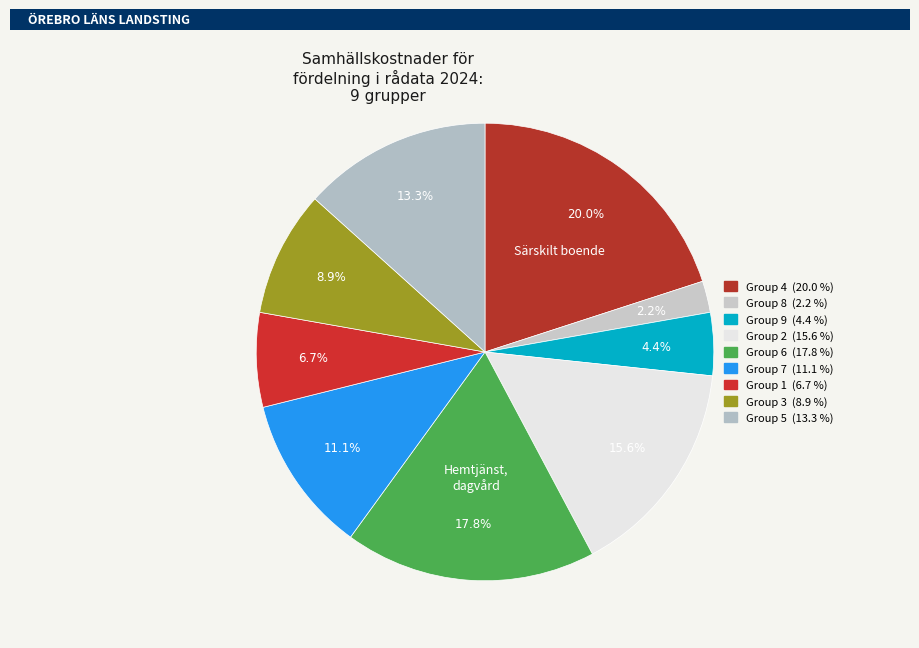

Does any single category account for the majority?

No